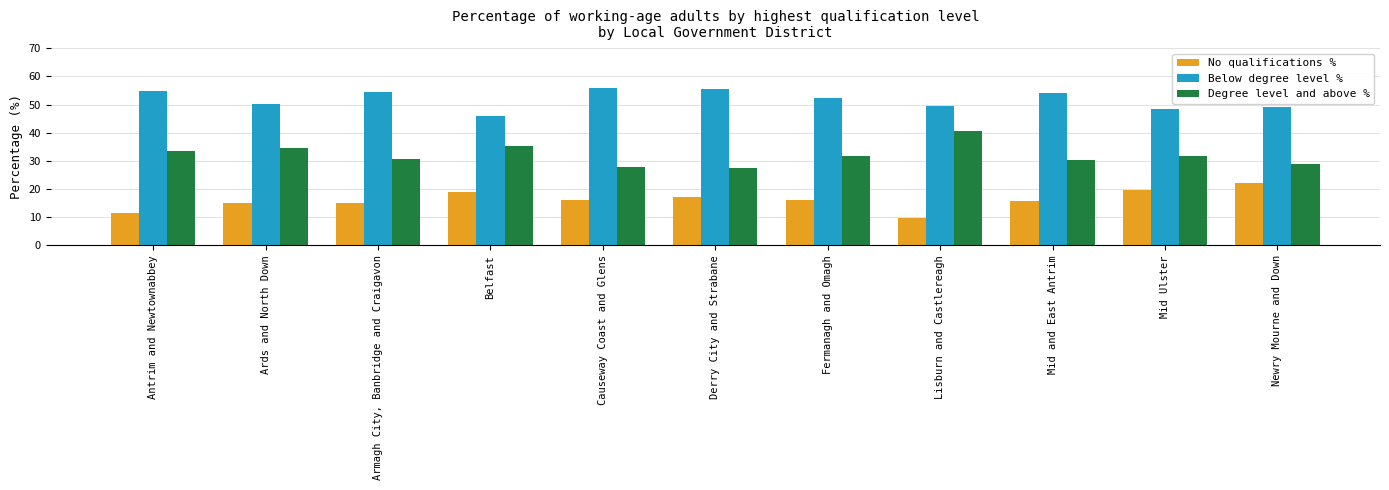

What is the sum of the No qualifications % values at Belfast and Newry Mourne and Down?

40.9